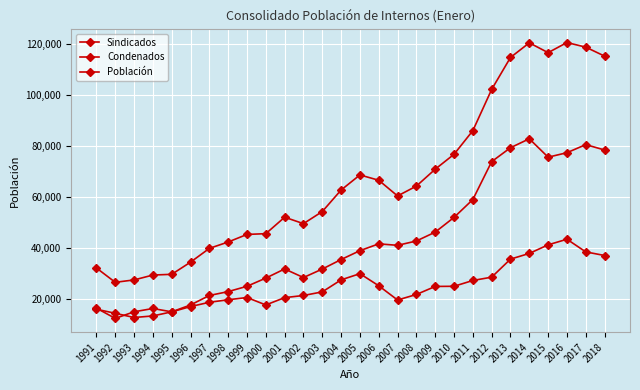

Does the chart have visible grid lines?

Yes